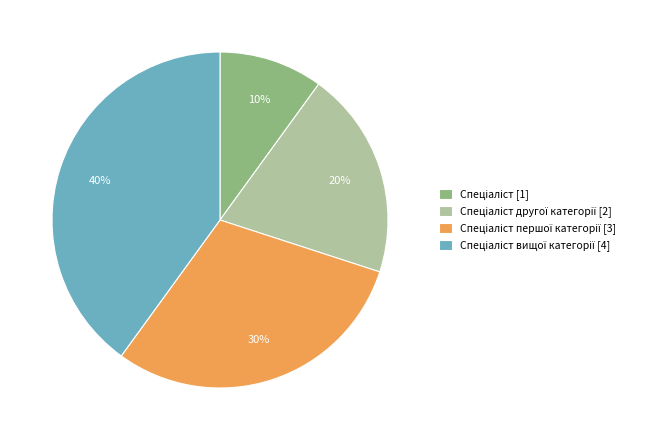

Does any single category account for the majority?

No